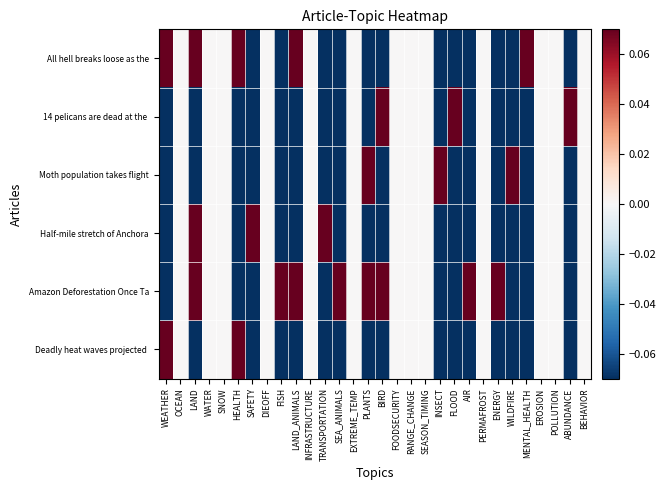

At how many categories does at least one series exceed 0?

17